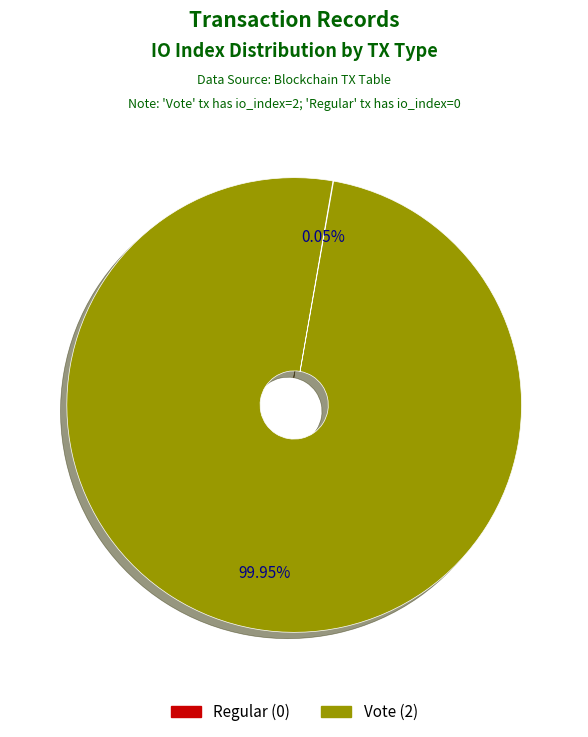

What is the largest slice in the pie chart?

Vote